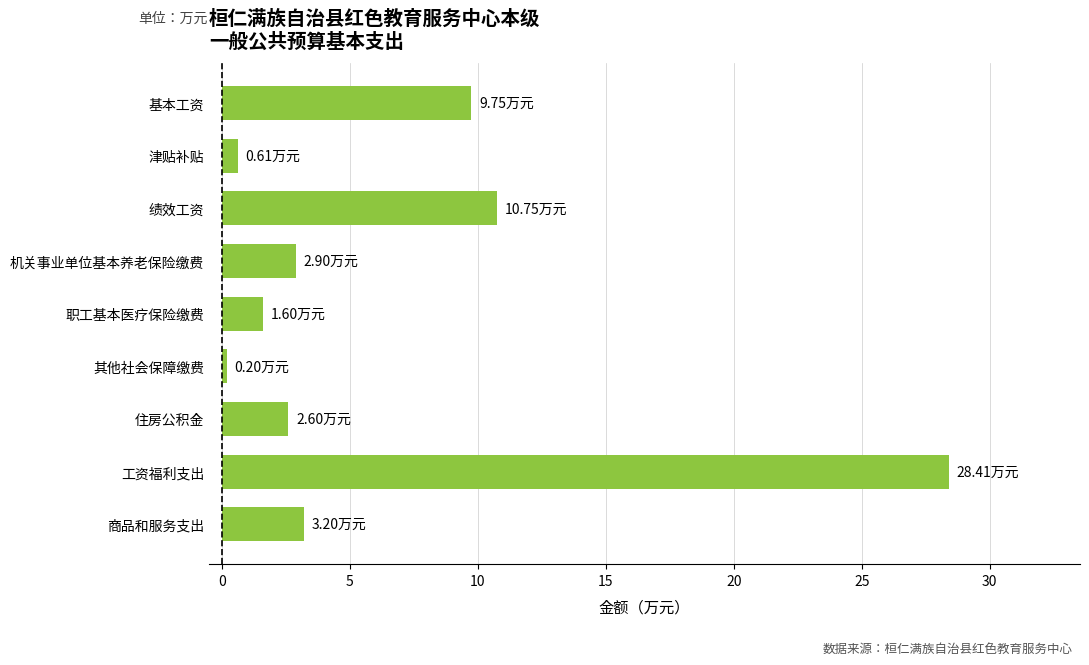

What is the greatest value displayed?

28.4